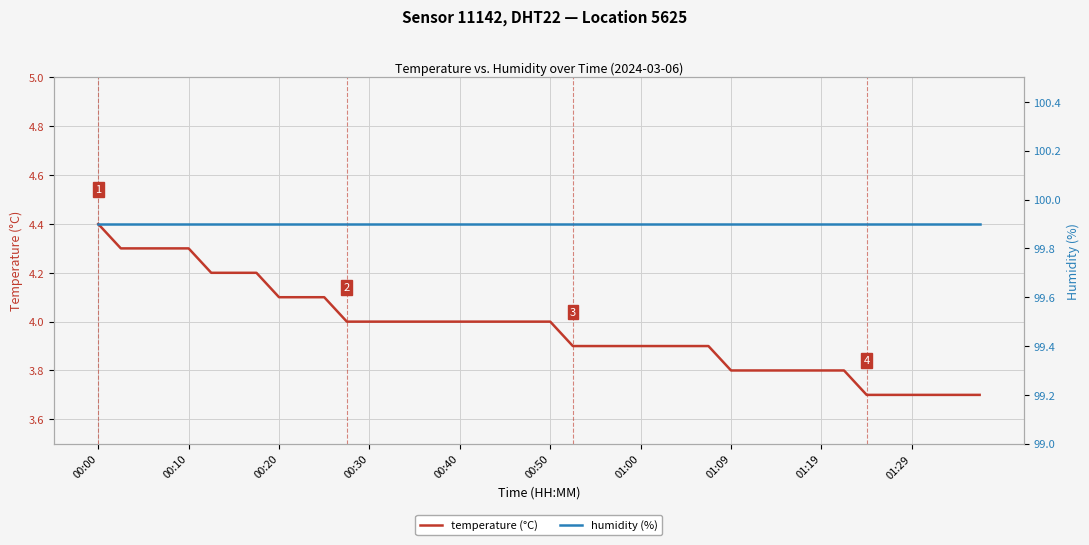

Rank the series by their maximum value, from lowest to highest.

temperature (°C), humidity (%)